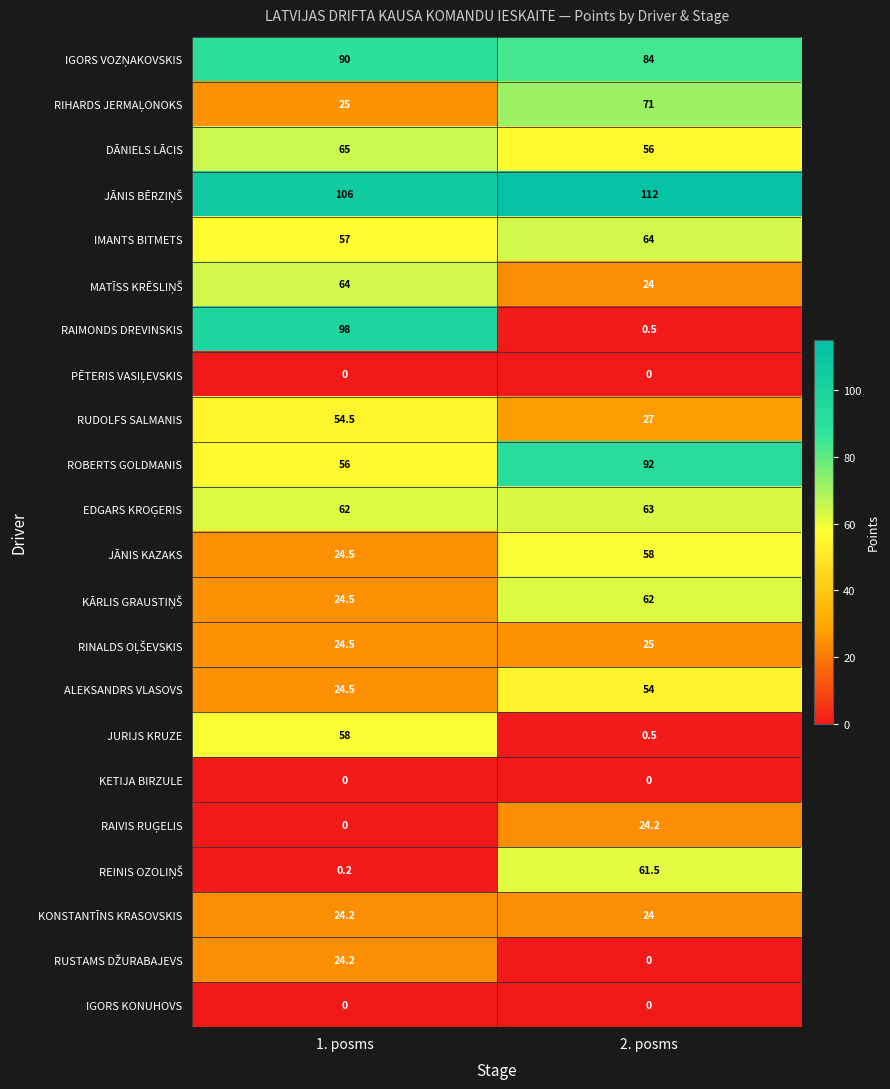

How many data points does each series have?

2